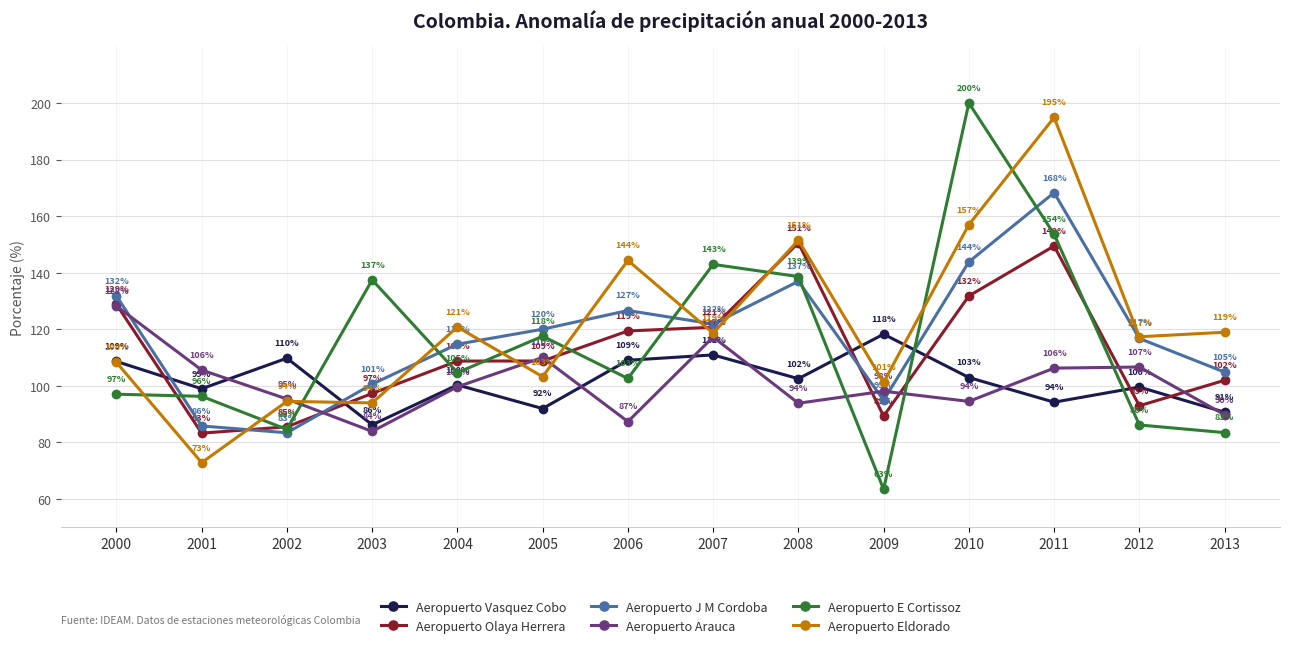

In Aeropuerto Olaya Herrera, how many points are lower than both neighbors (excluding endpoints)?

3